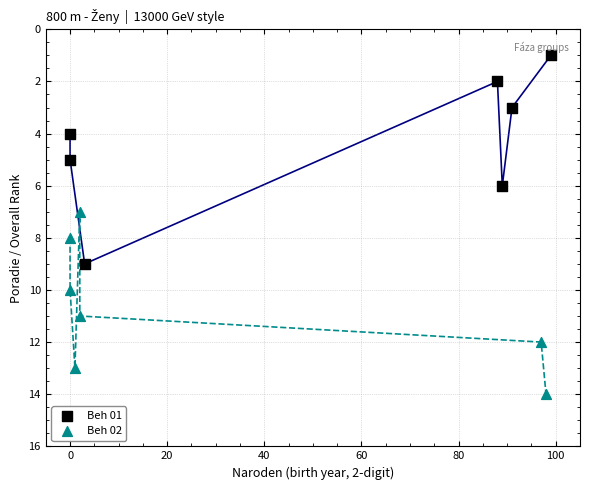

Which series contains the highest Y value?

Beh 02